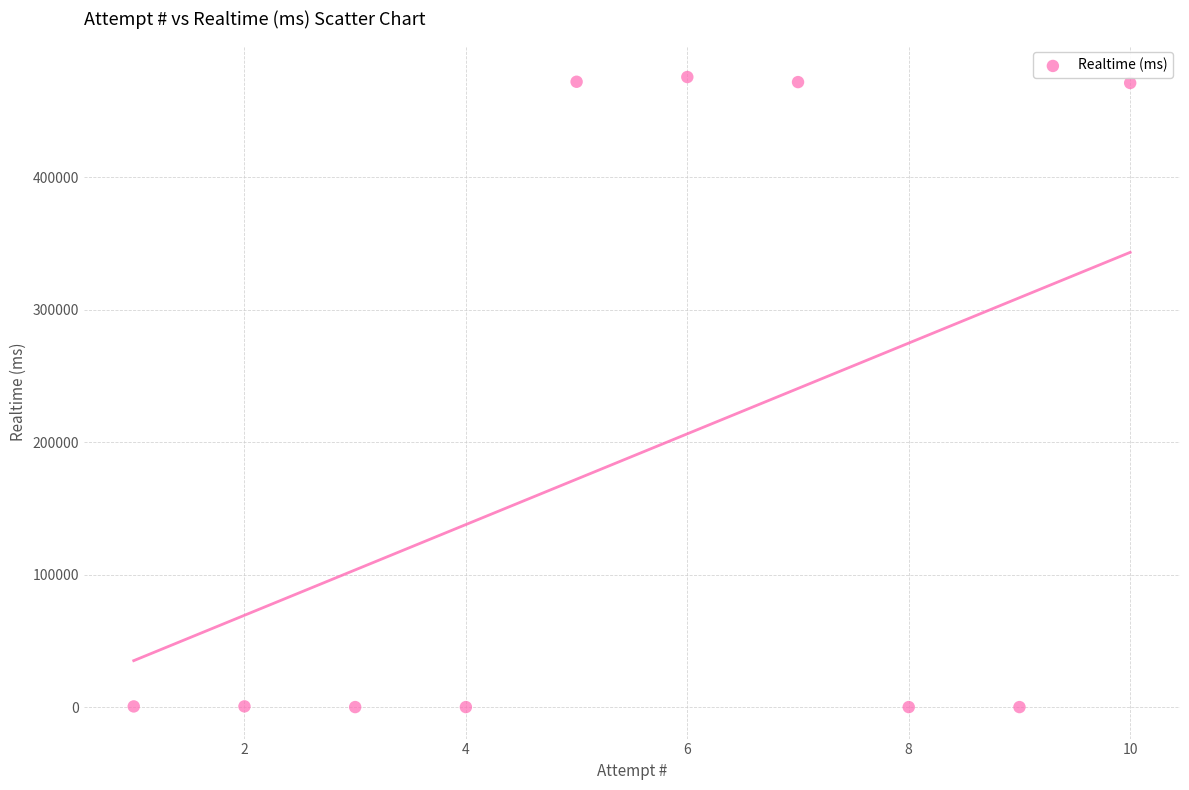

What is the average Y value?

189187